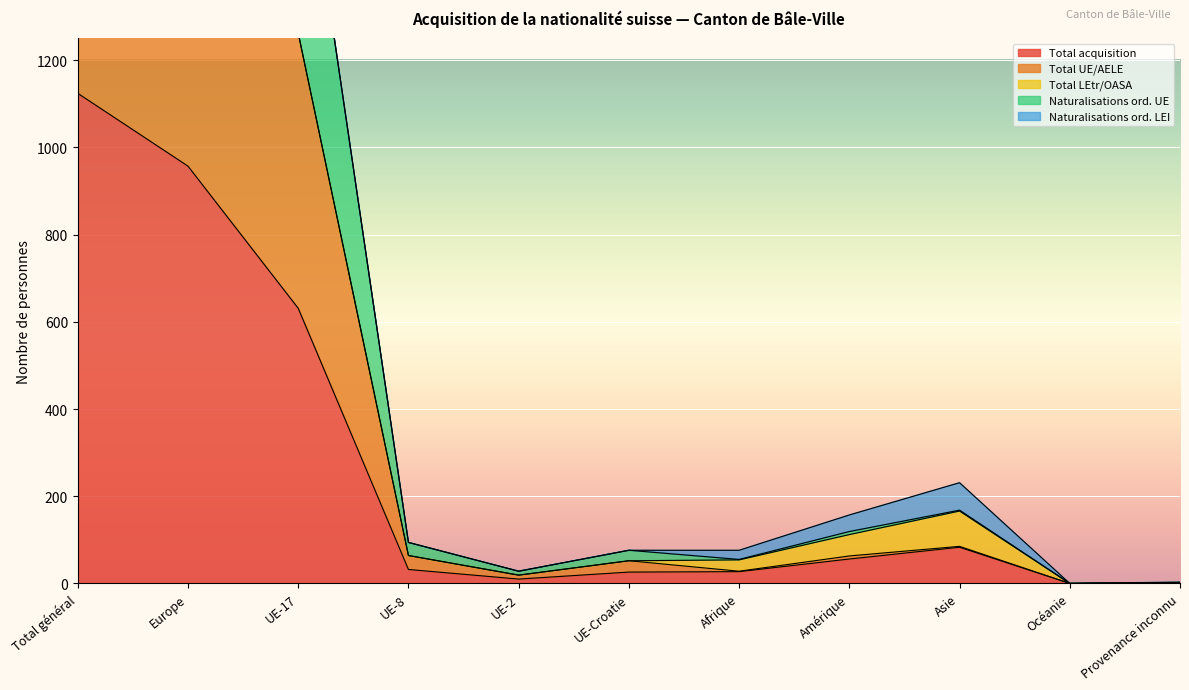

What is the approximate value of Total acquisition at Afrique?

27